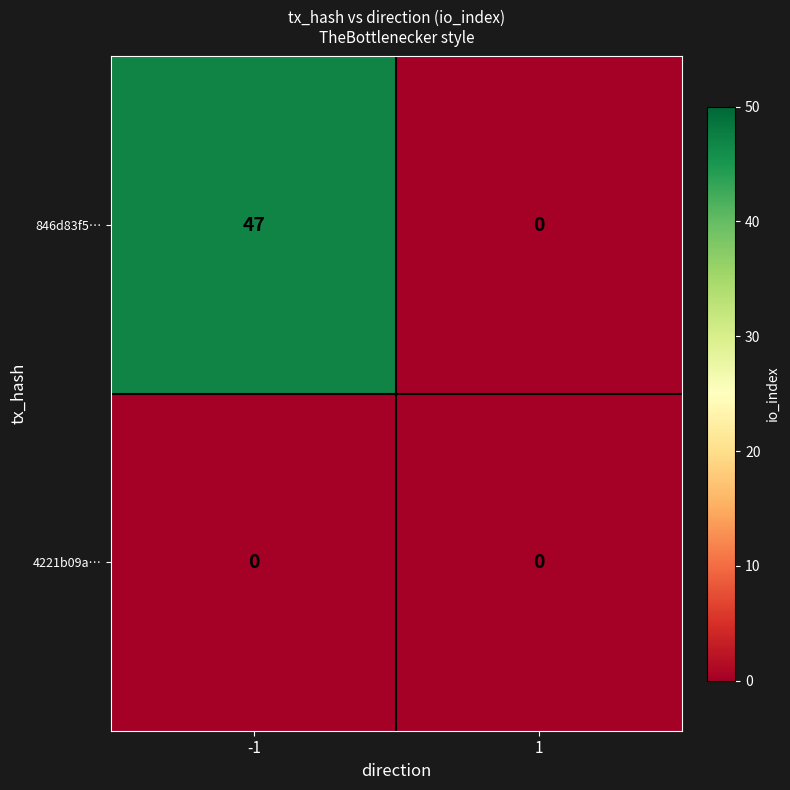

Which series has the largest total across all categories?

846d83f5…